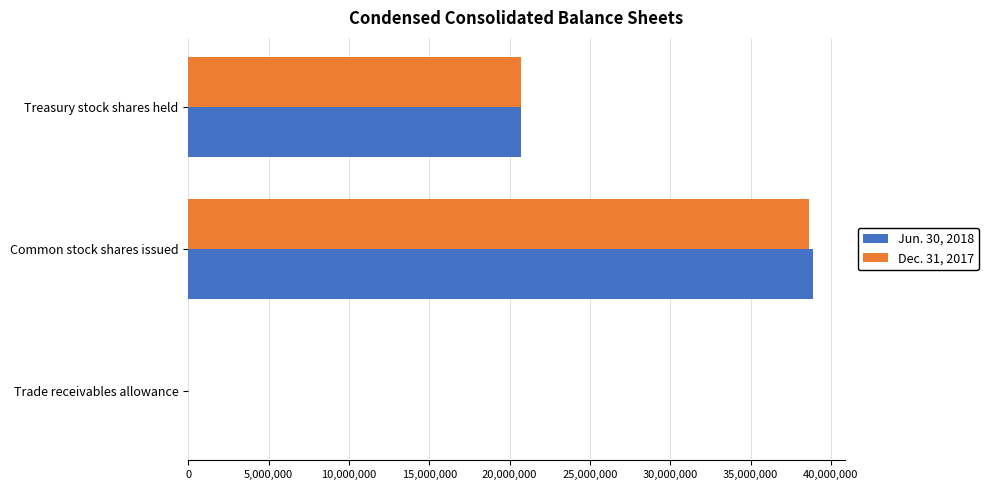

At which category does the chart reach its peak across all series?

Common stock shares issued